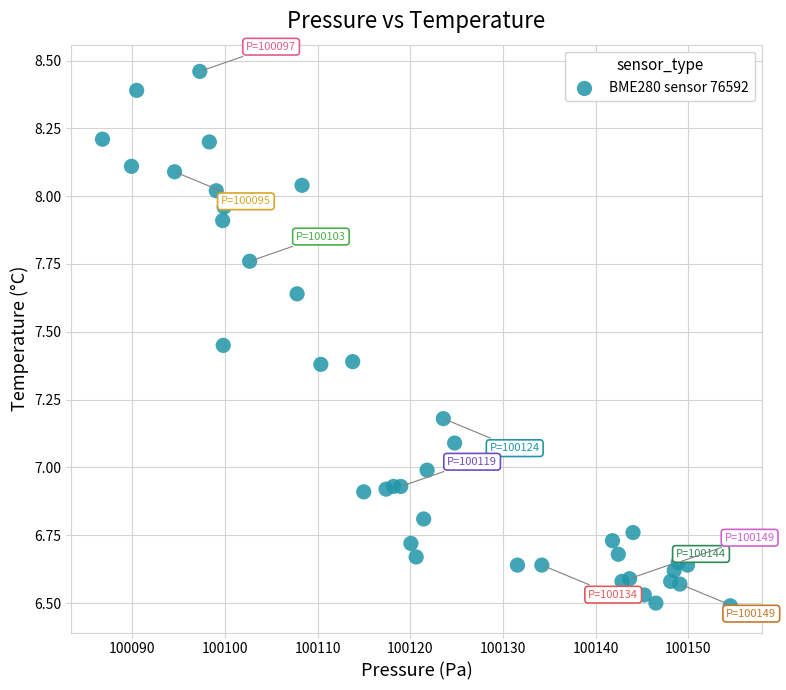

What is the range of Y values (max minus min)?

2.0